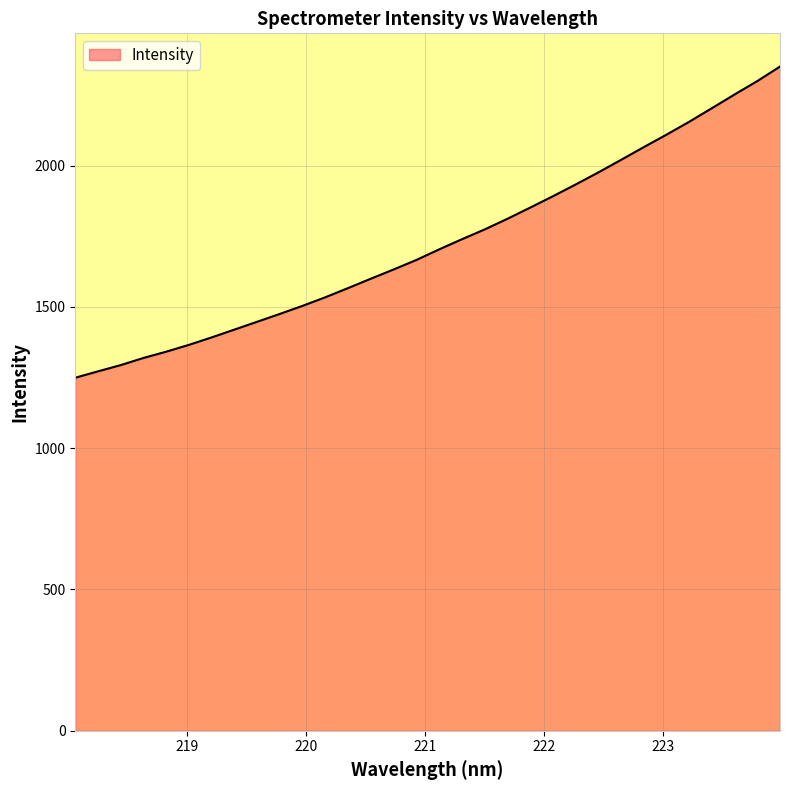

What is the sum of all values?

55210.4